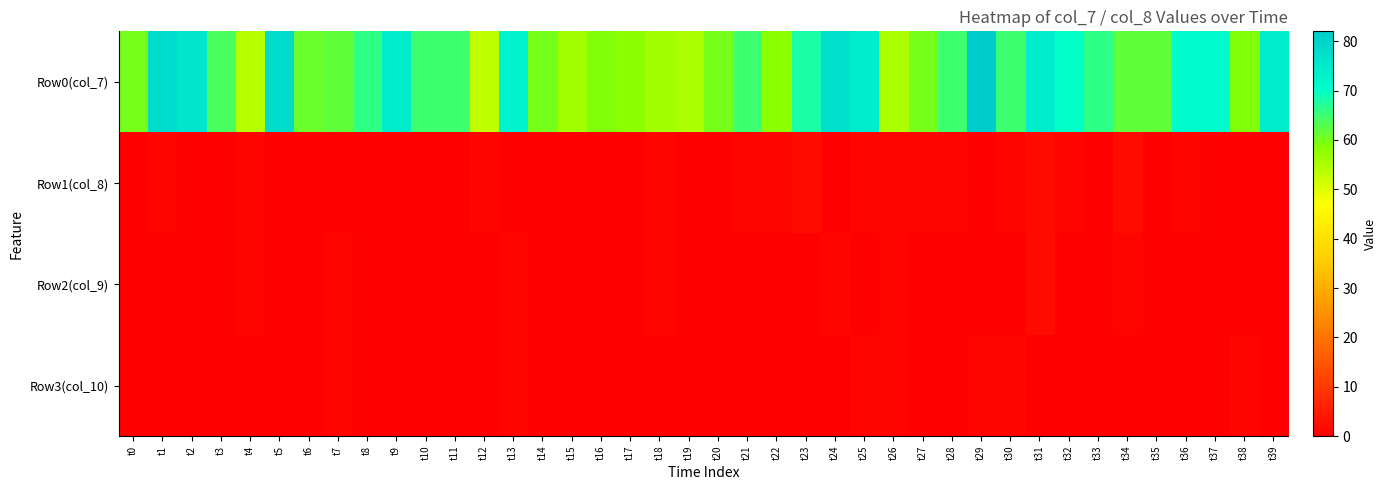

Which label corresponds to the largest value in the chart?

t29